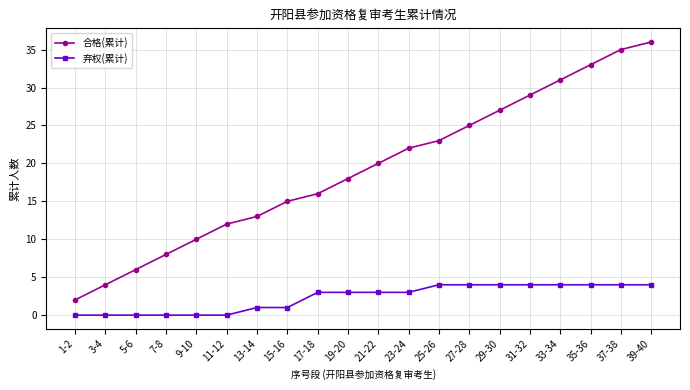

List the series in order of their overall mean, highest first.

合格(累计), 弃权(累计)